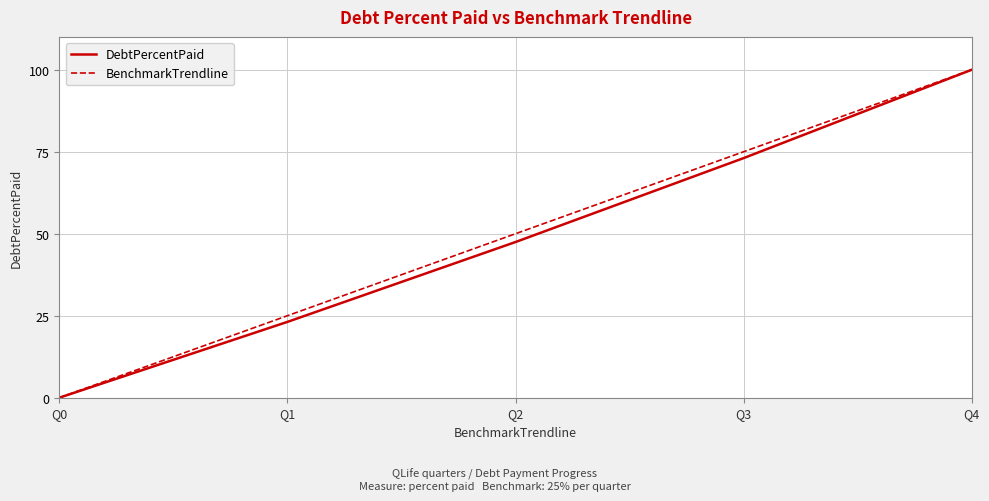

List the series in order of their overall mean, lowest first.

DebtPercentPaid, BenchmarkTrendline